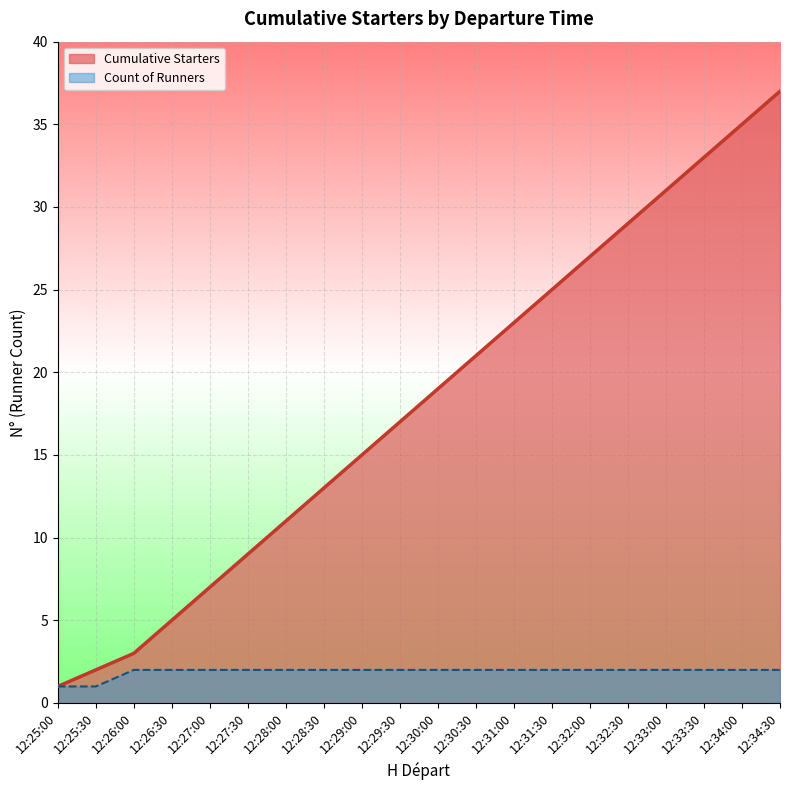

What is the label of the 20th point from the right?

12:25:00